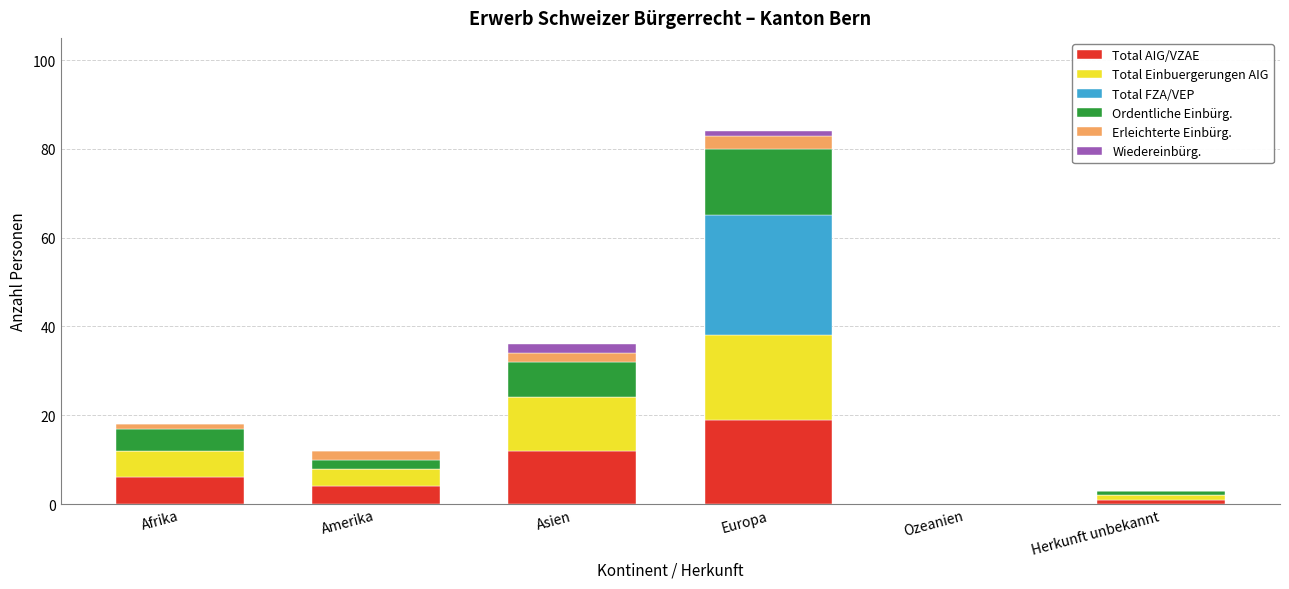

The value of Total AIG/VZAE at Ozeanien is 6. True or false?

False